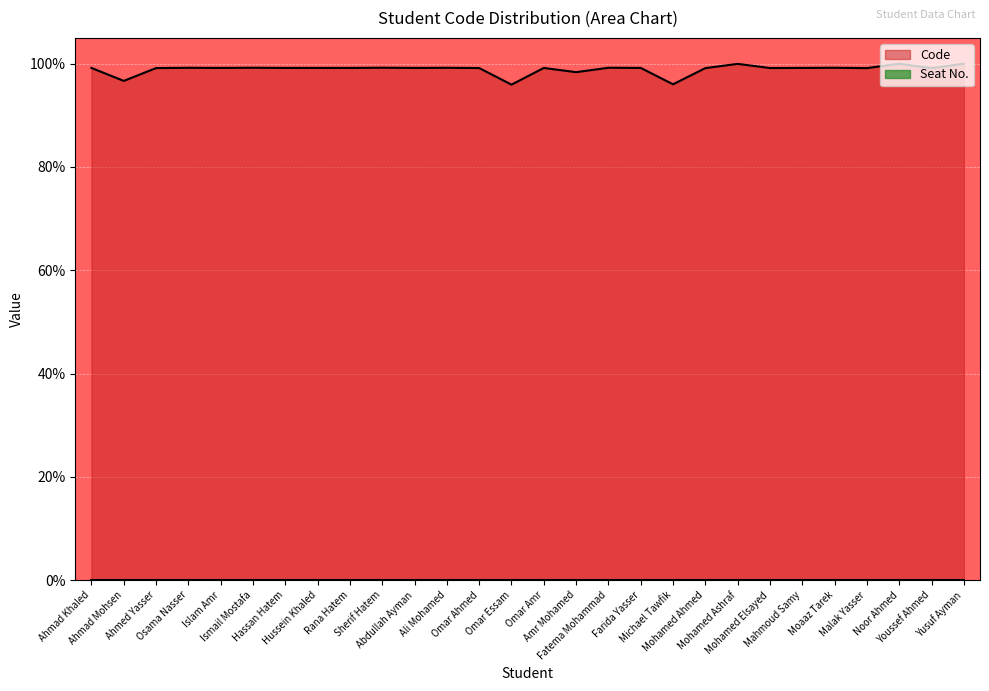

Does the chart display data point markers on the line(s)?

No